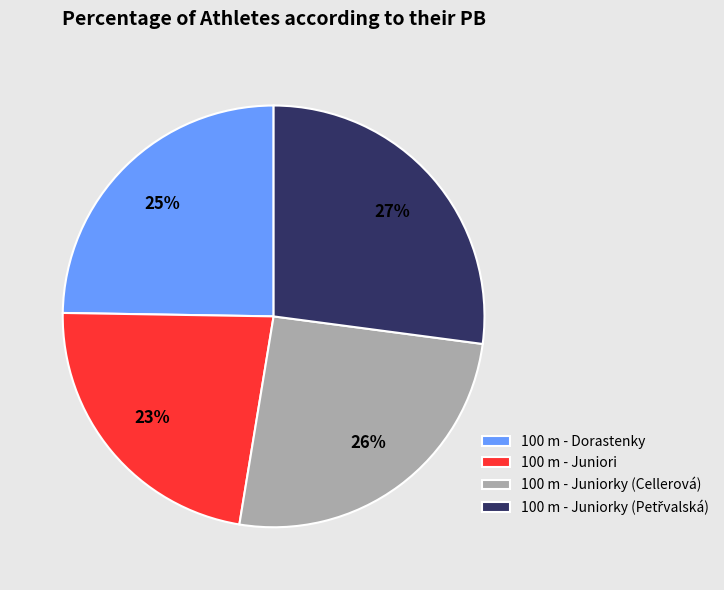

What is the ratio of the value at 100 m - Juniori to the value at 100 m - Dorastenky?

0.9